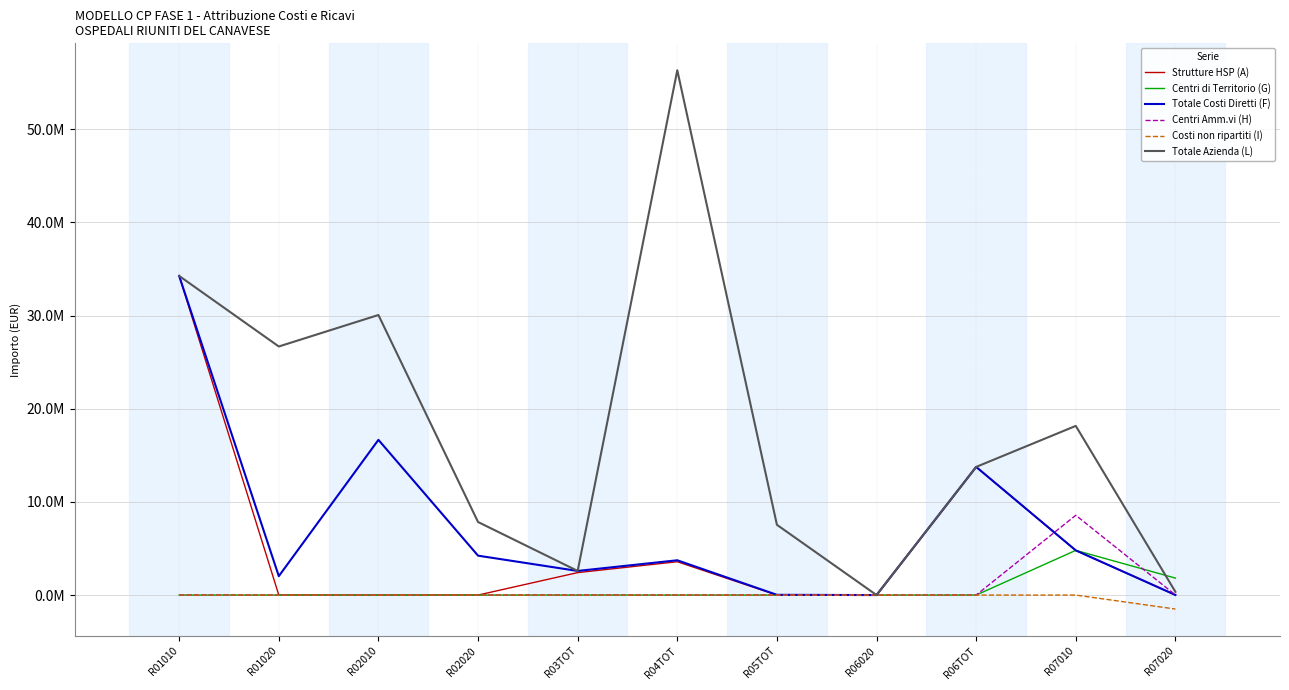

List the series in order of their peak value, lowest first.

Costi non ripartiti (I), Centri di Territorio (G), Centri Amm.vi (H), Strutture HSP (A), Totale Costi Diretti (F), Totale Azienda (L)